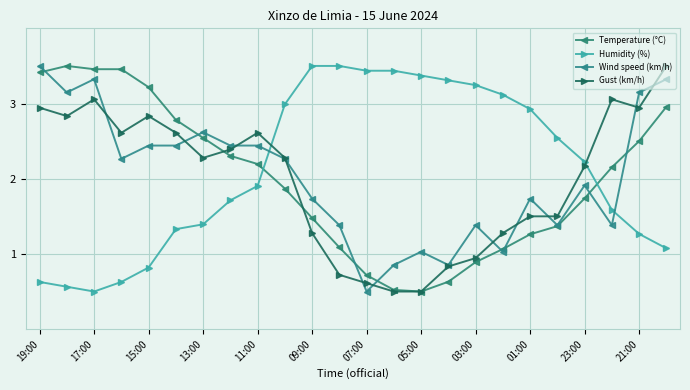

How many data points in Temperature (°C) are above 2?

12